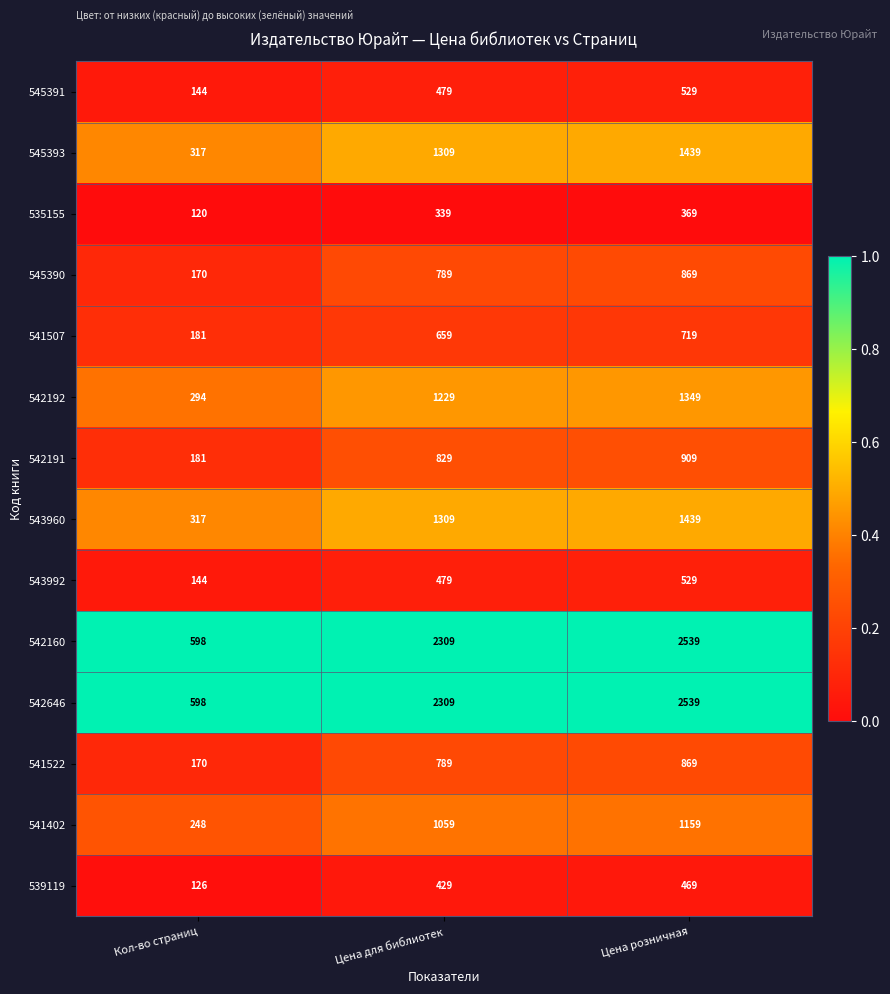

What is the spread (max minus min) of values at Цена для библиотек?

1970